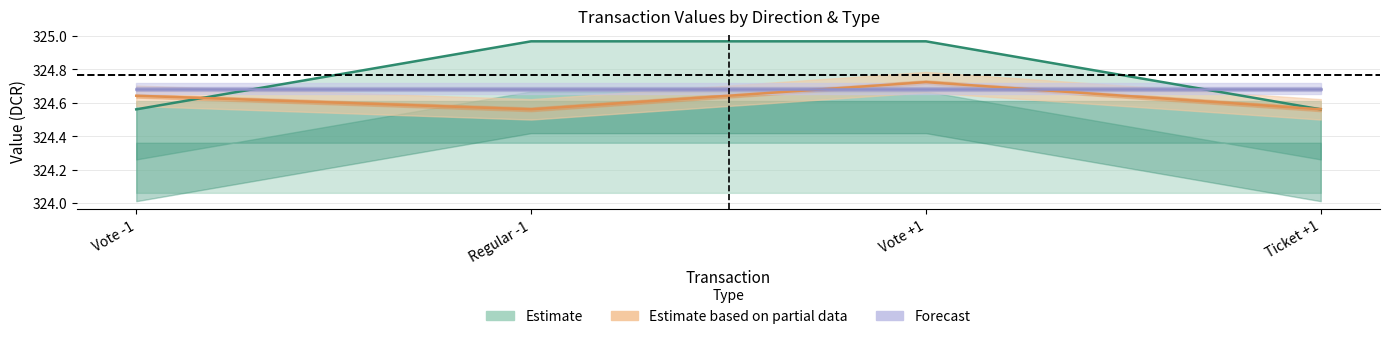

How many io_index values are between 324 and 325?

4